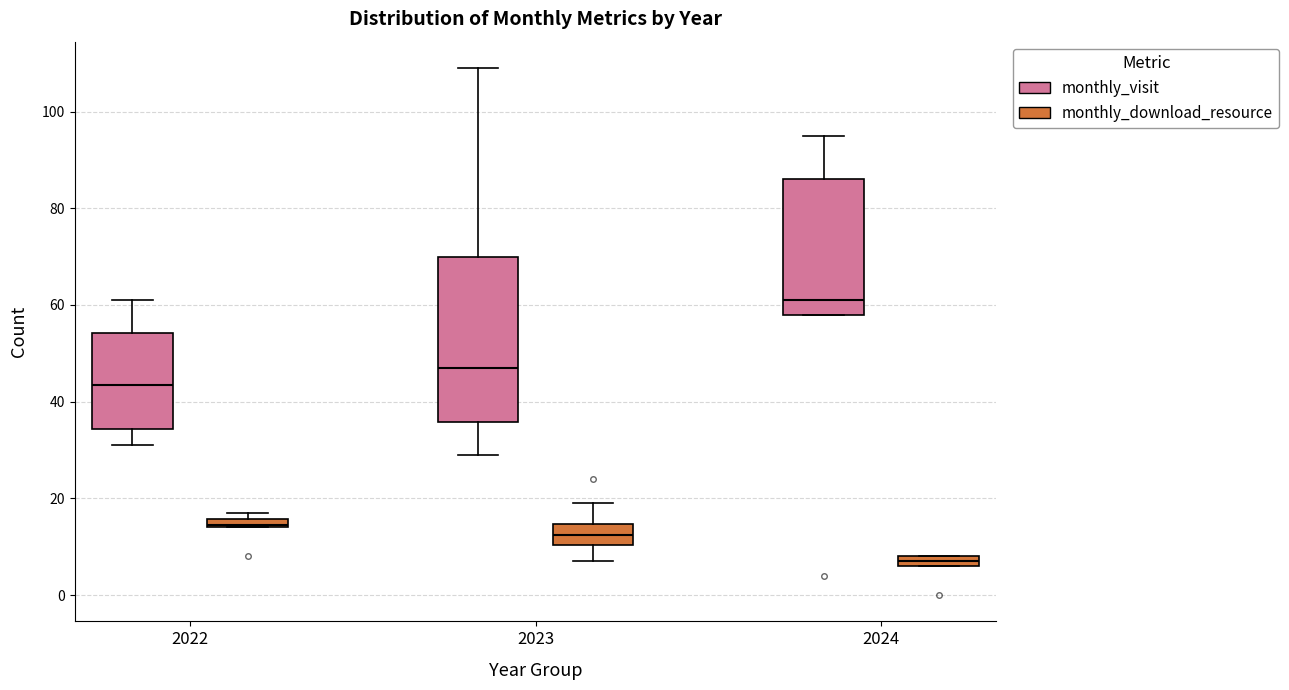

Where is the upper edge of the box for 2022 (monthly_download_resource) on the y-axis? The values are not printed on the chart, so give them approximately, as read against the axis.

16